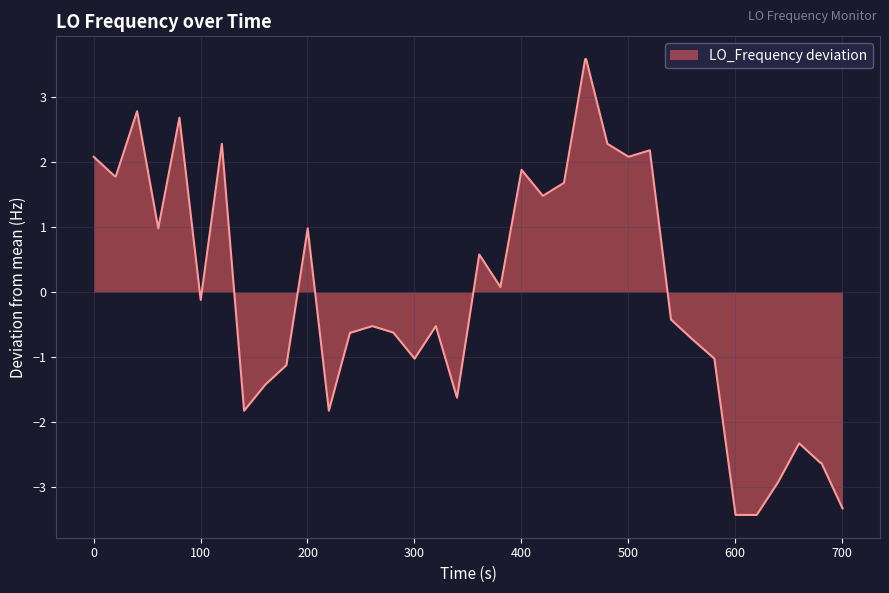

What is the smallest value displayed?

-3.4